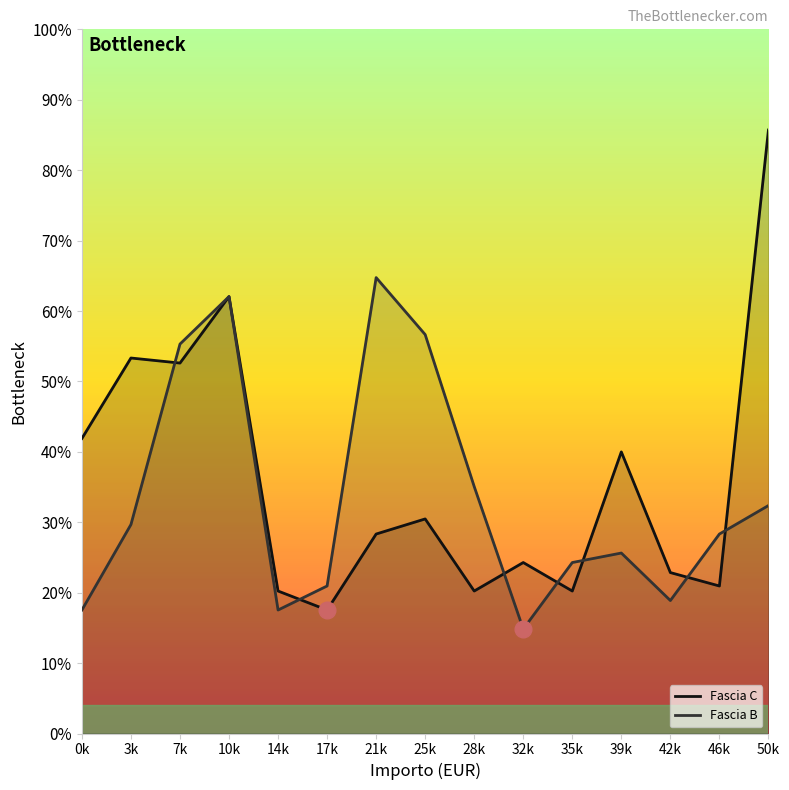

At 39k, list the series in order from largest to smallest.

Fascia C, Fascia B